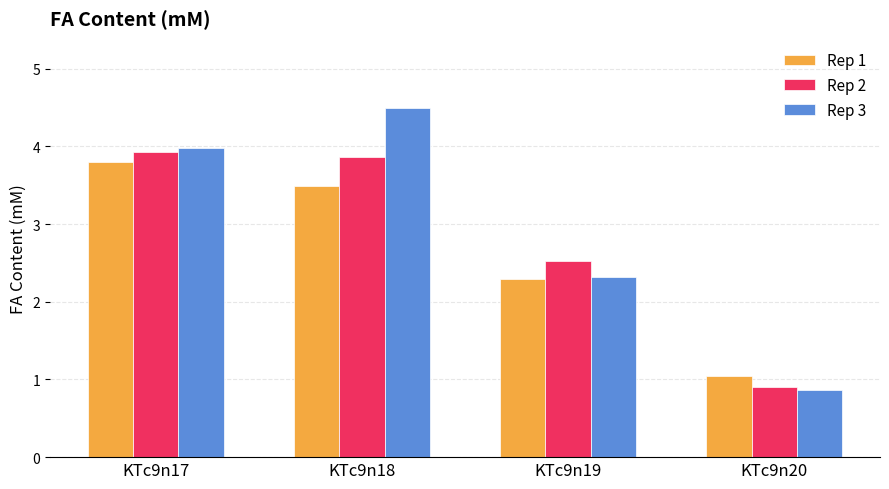

What is the difference between the maximum and second lowest values in the Rep 2 series?

1.4